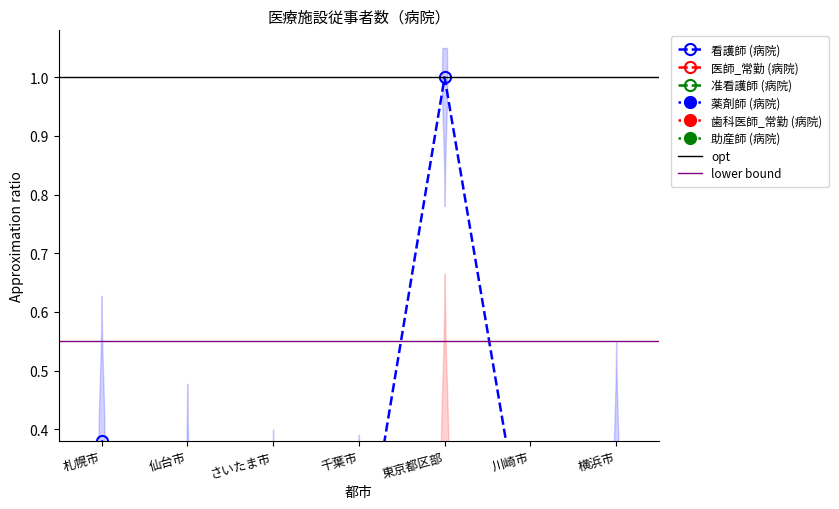

What value does the 看護師 (病院) series have at 仙台市?

0.2